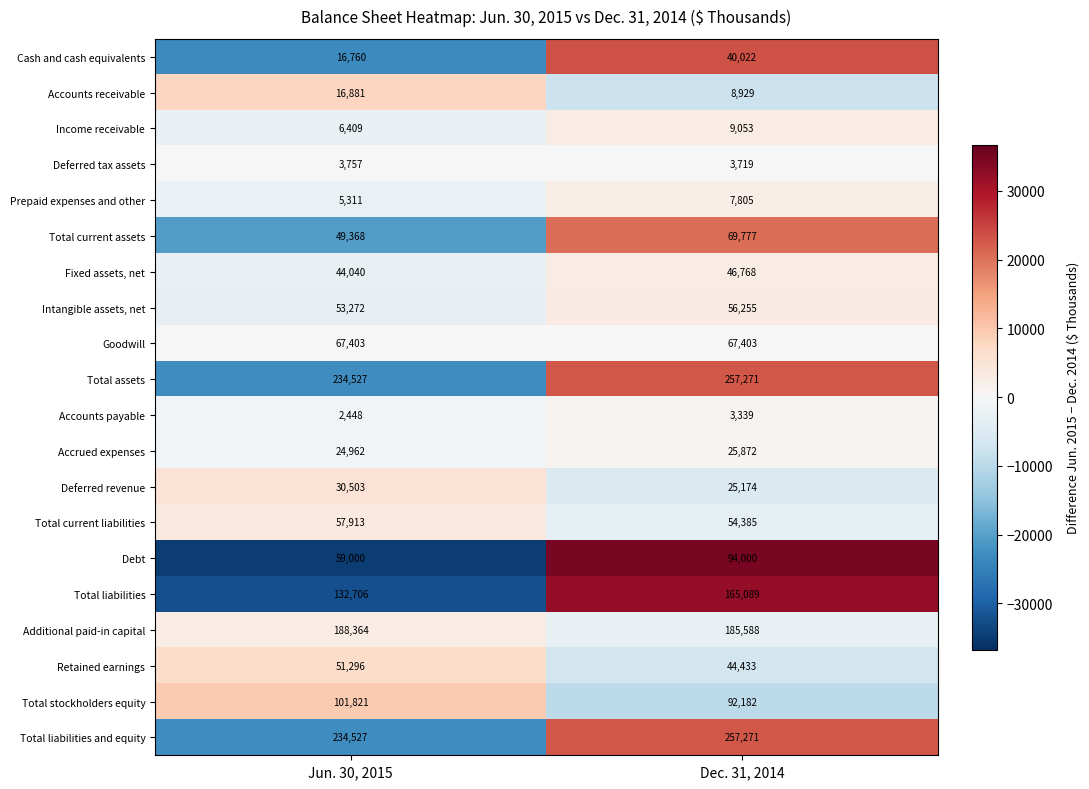

True or false: Total current assets has a value of 38919 at Dec. 31, 2014.

False